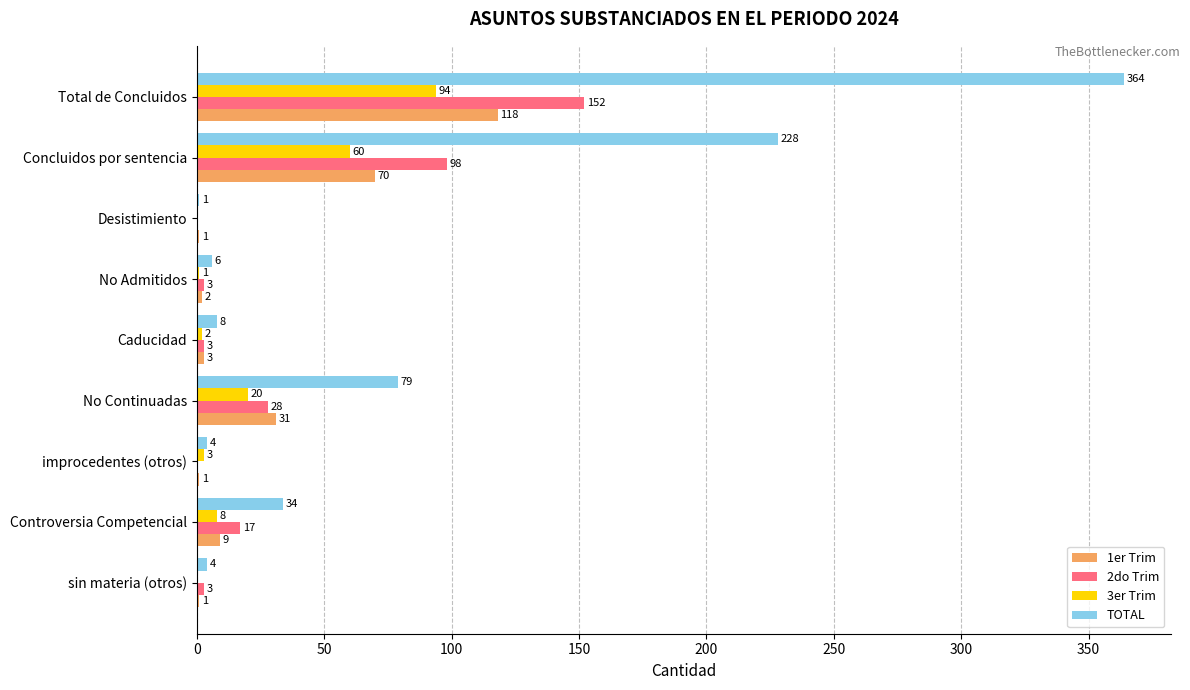

Which series changed the most between No Continuadas and sin materia (otros)?

TOTAL